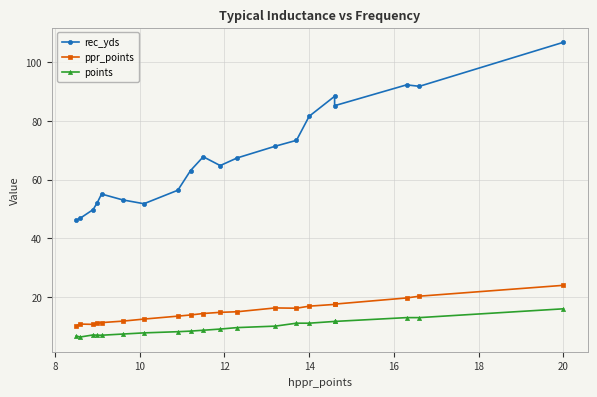

In ppr_points, how many points are higher than both neighbors (excluding endpoints)?

2